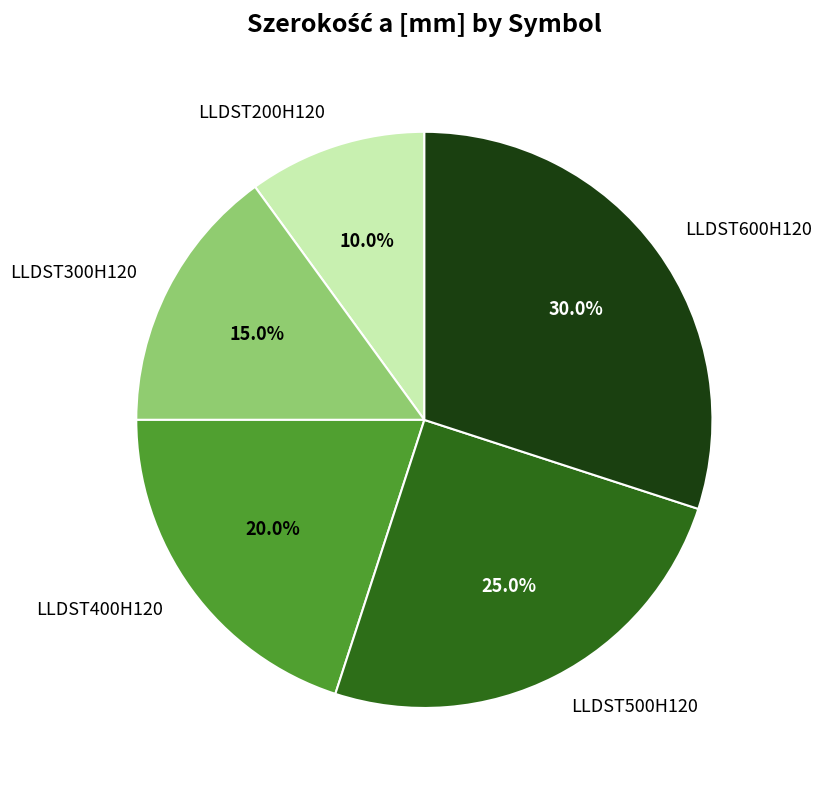

Which has a higher value, LLDST500H120 or LLDST600H120?

LLDST600H120